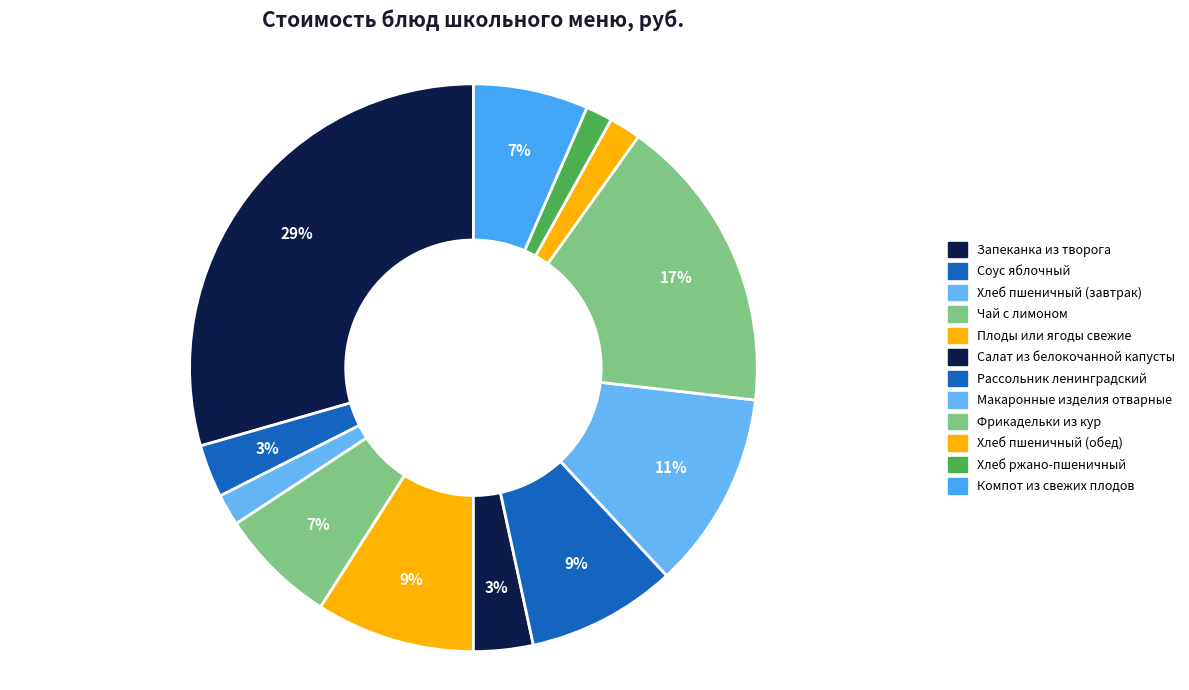

To the nearest percent, what percentage of the pie is Рассольник ленинградский?

9%